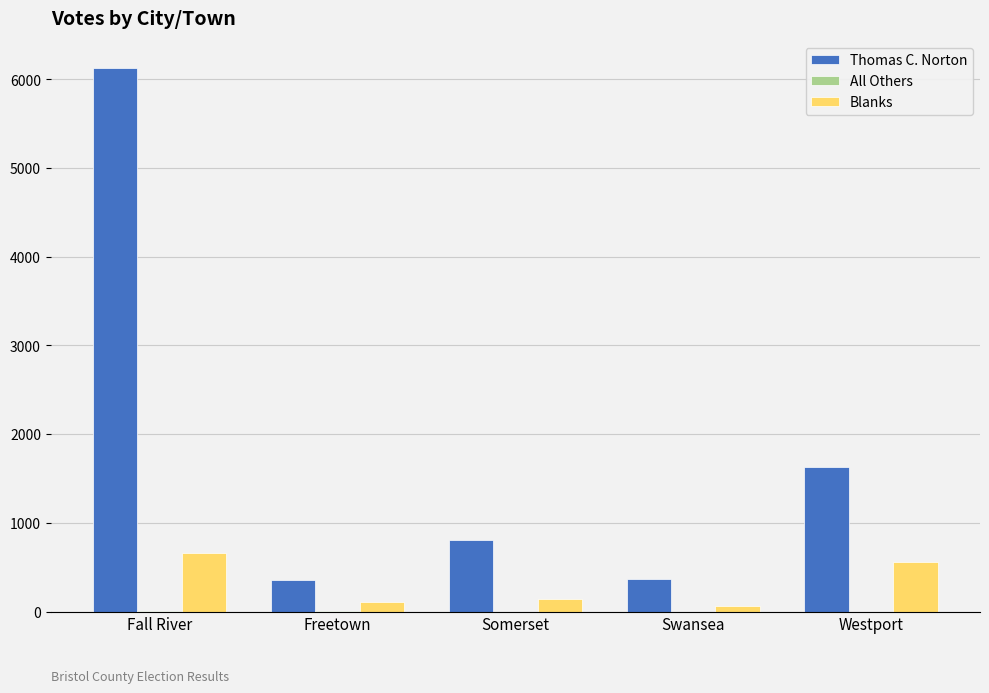

Which series has the largest total across all categories?

Thomas C. Norton